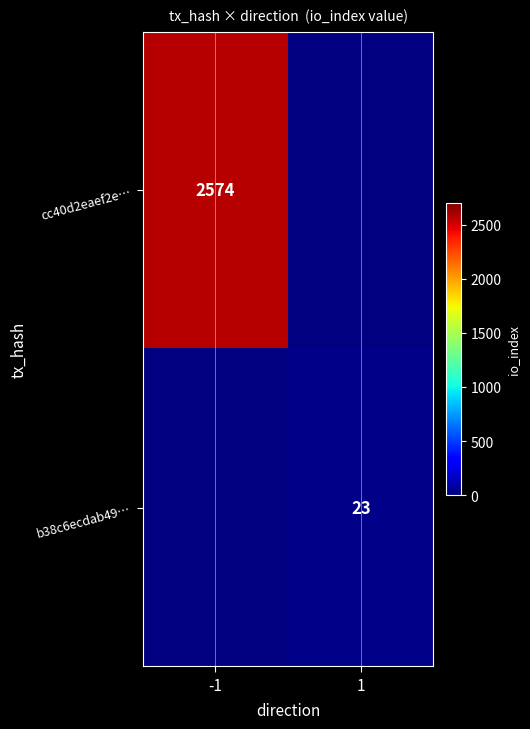

At how many categories does at least one series exceed 1541?

1